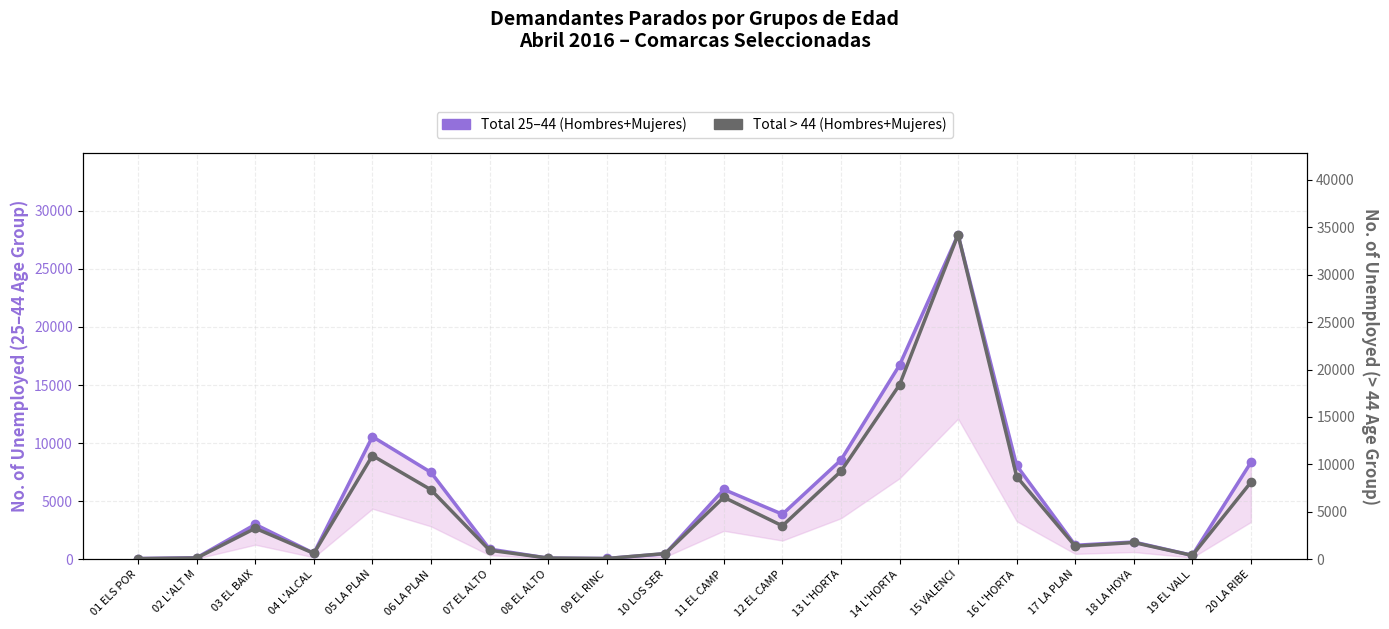

Rank the categories by Total 25–44 (Hombres+Mujeres) value from highest to lowest.

15 VALENCI, 14 L'HORTA, 05 LA PLAN, 13 L'HORTA, 20 LA RIBE, 16 L'HORTA, 06 LA PLAN, 11 EL CAMP, 12 EL CAMP, 03 EL BAIX, 18 LA HOYA, 17 LA PLAN, 07 EL ALTO, 04 L'ALCAL, 10 LOS SER, 19 EL VALL, 02 L'ALT M, 08 EL ALTO, 09 EL RINC, 01 ELS POR